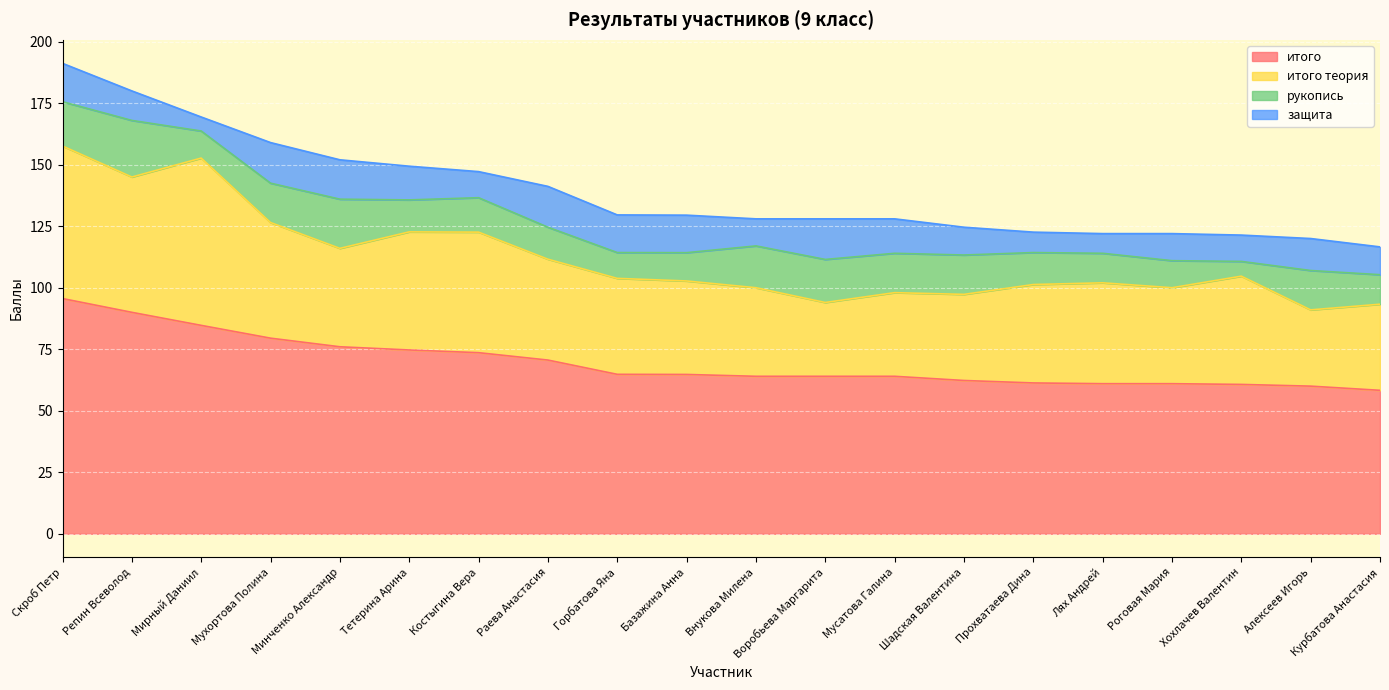

Reading left to right, what are all the values shown in this chart?

итого: 95.6	90.0	84.7	79.5	76.0	74.7	73.6	70.6	64.8	64.8	64.0	64.0	64.0	62.3	61.3	61.0	61.0	60.7	60.0	58.3
итого теория: 62.0	55.0	68.0	47.0	40.0	48.0	49.0	41.0	39.0	38.0	36.0	30.0	34.0	35.0	40.0	41.0	39.0	44.0	31.0	35.0
рукопись: 18.0	23.0	11.0	16.0	20.0	13.0	14.0	13.0	10.5	11.5	17.0	17.5	16.0	16.0	13.0	12.0	11.0	6.0	16.0	12.0
защита: 15.6	12.0	5.7	16.5	16.0	13.7	10.6	16.6	15.3	15.2	11.0	16.5	14.0	11.3	8.3	8.0	11.0	10.7	13.0	11.3